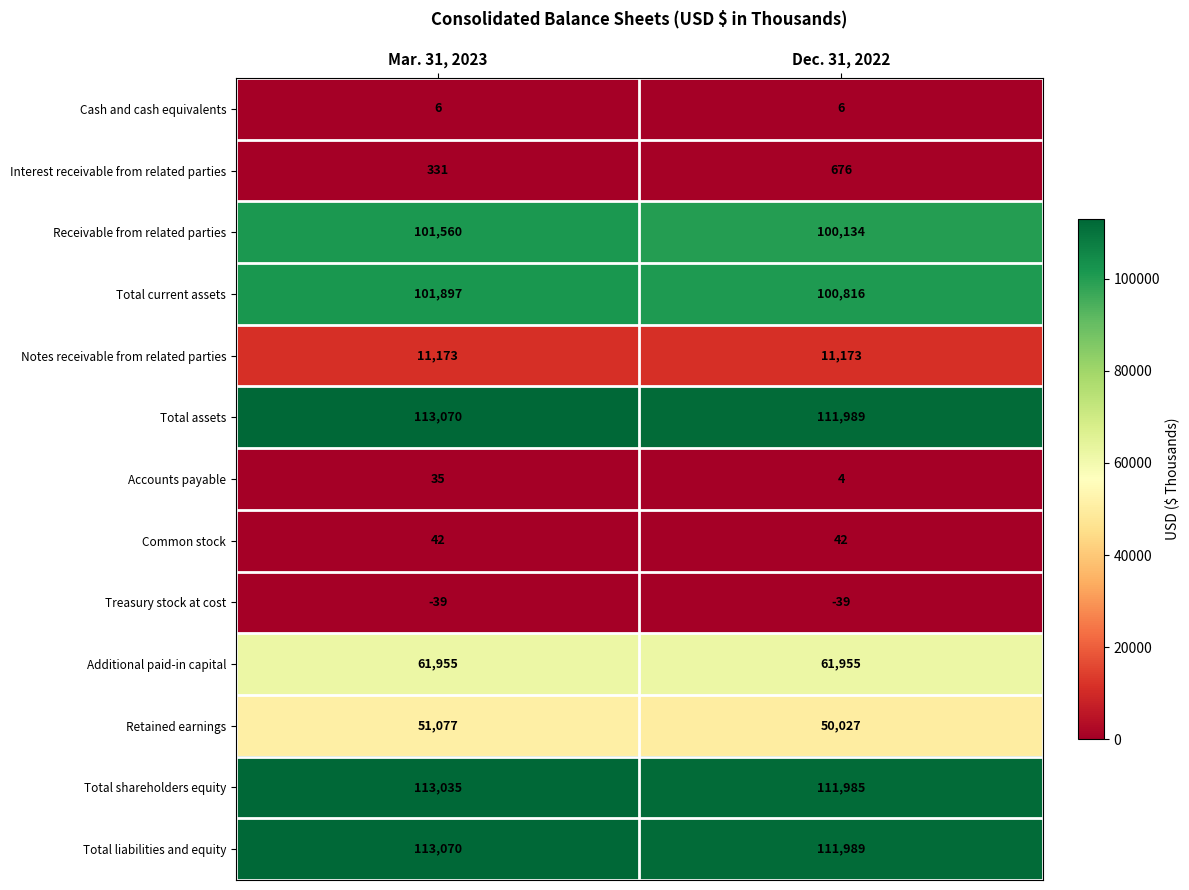

What value does the Interest receivable from related parties series have at Mar. 31, 2023, to the nearest 50?

350